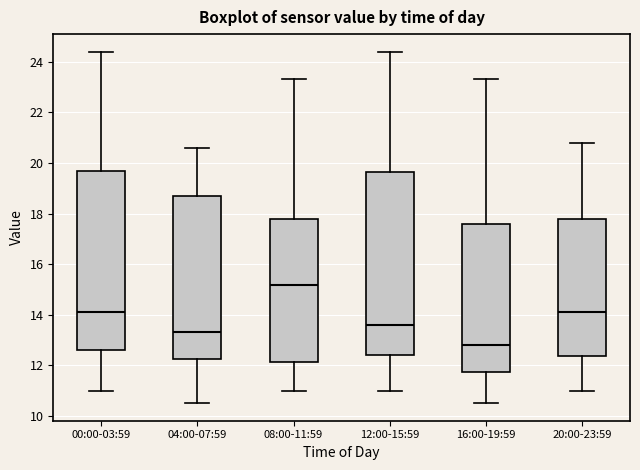

Which box has the highest median line?

08:00-11:59